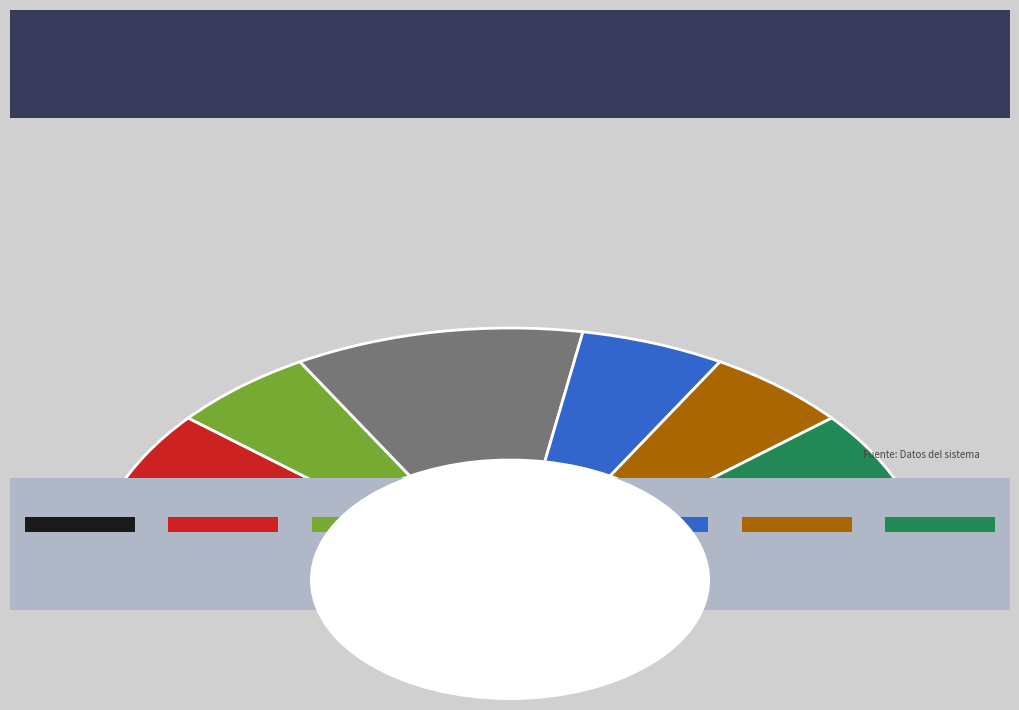

To the nearest percent, what is the difference between the largest and smallest slice percentages?

24%